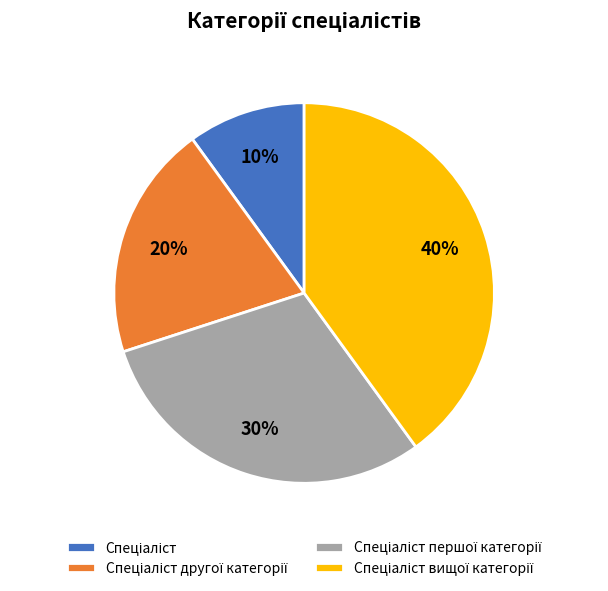

Is there any slice that represents more than half of the pie?

No